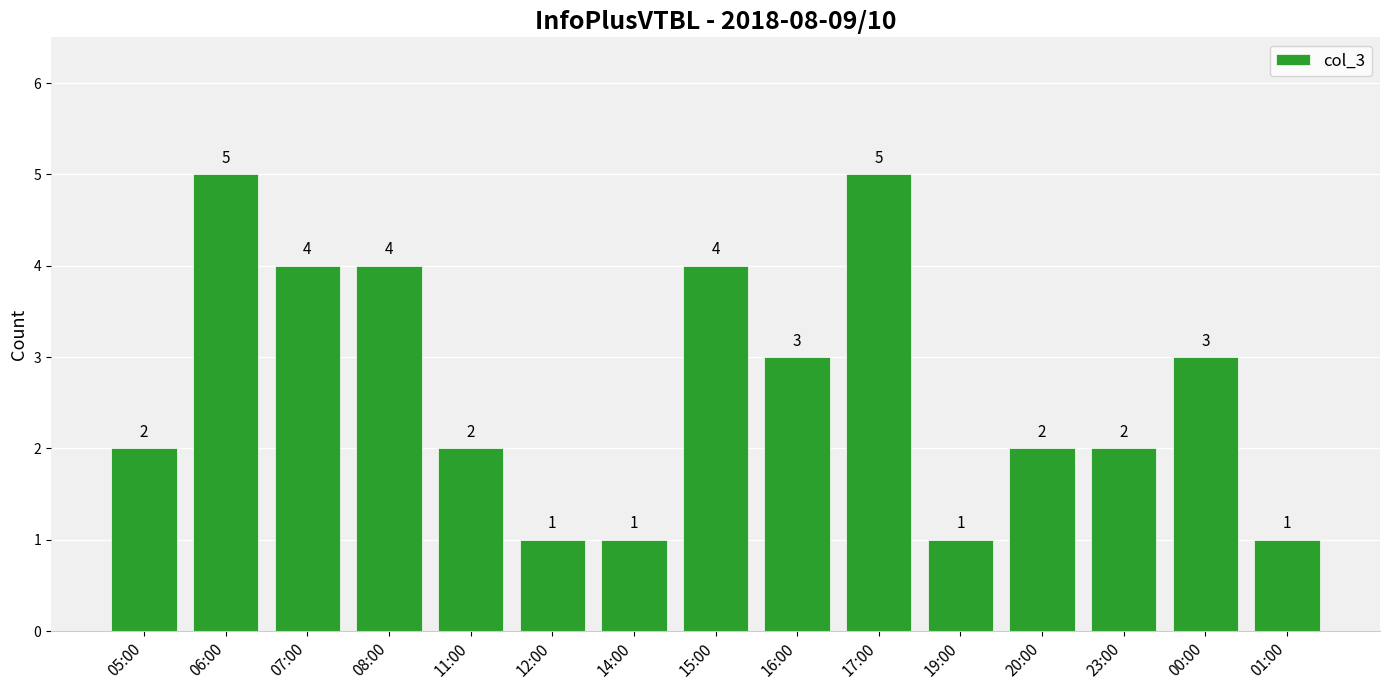

Which has a higher value, 14:00 or 05:00?

05:00